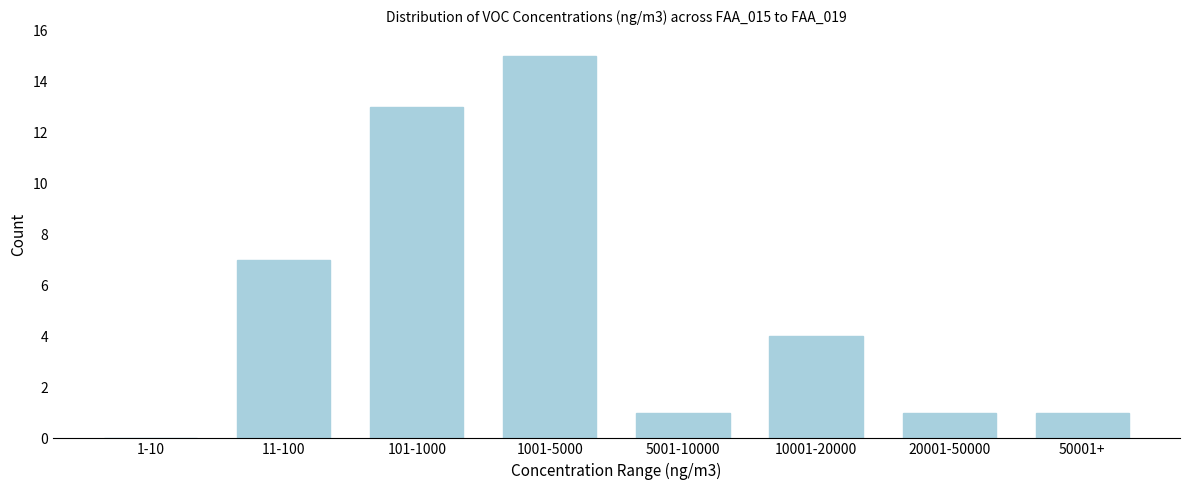

Reading left to right, what are all the values shown in this chart?

1-10=0	11-100=7	101-1000=13	1001-5000=15	5001-10000=1	10001-20000=4	20001-50000=1	50001+=1